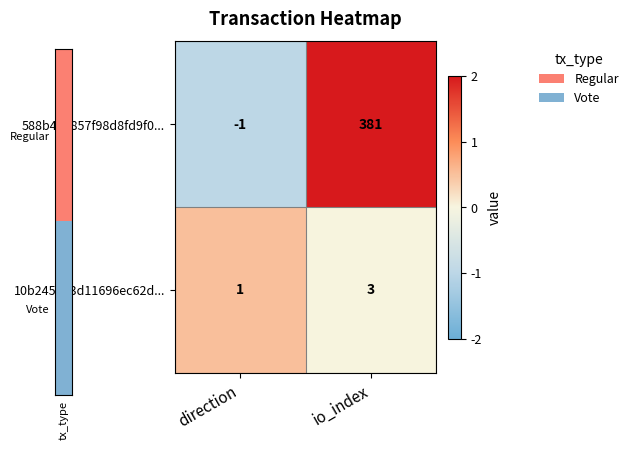

List the series in order of their overall mean, lowest first.

10b245423d11696ec62d..., 588b470857f98d8fd9f0...